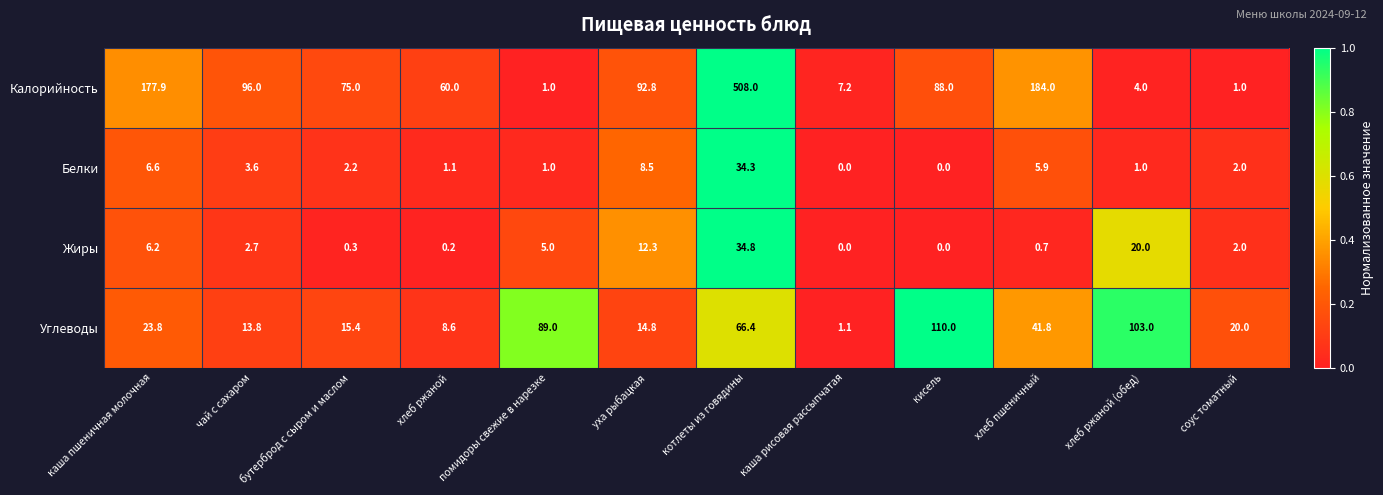

Count the number of data series in this chart.

4